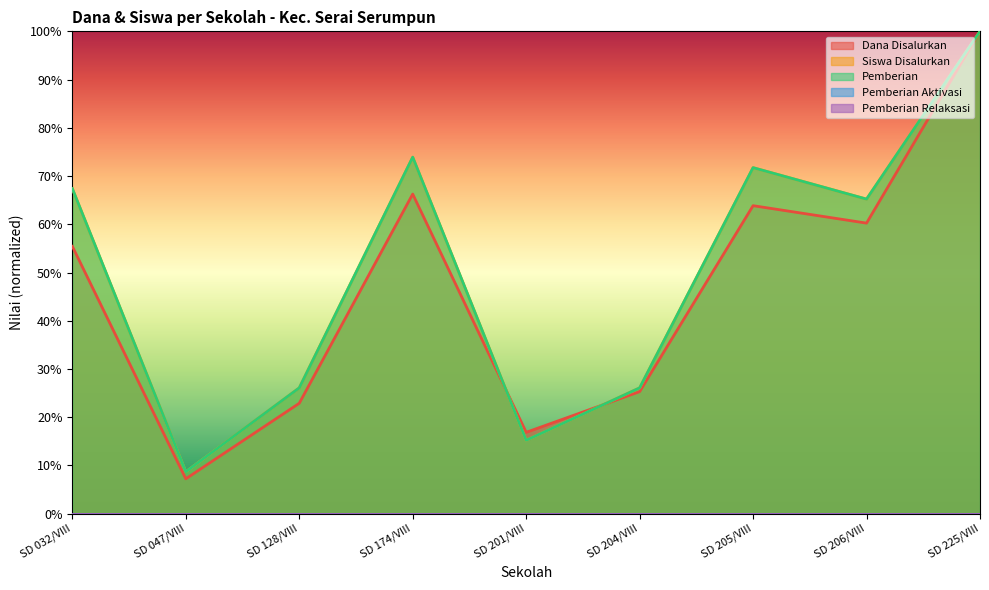

At how many categories does at least one series exceed 43?

5